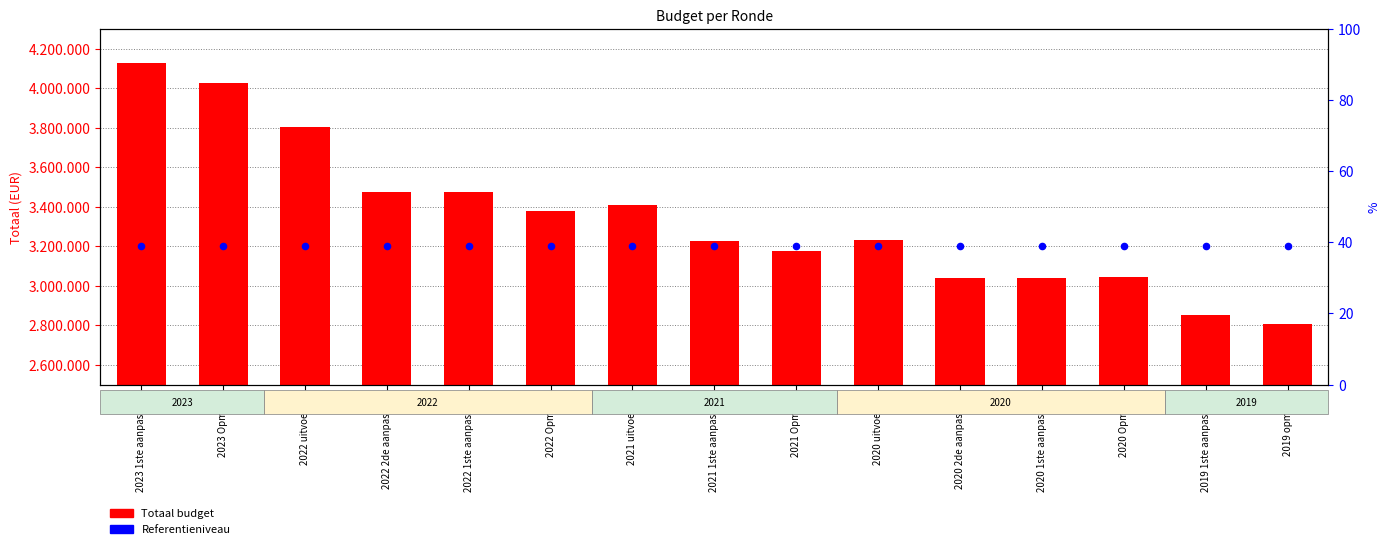

Is the value of Totaal at 2022 Opmaak greater than the value of Referentieniveau at 2021 1ste aanpassing?

Yes